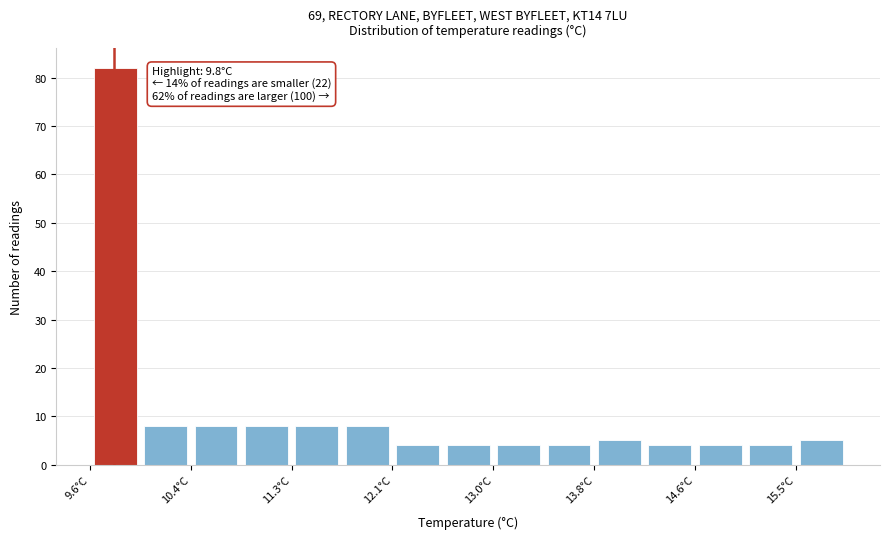

Which range on the x-axis has the tallest bar?

9.60 to 10.02